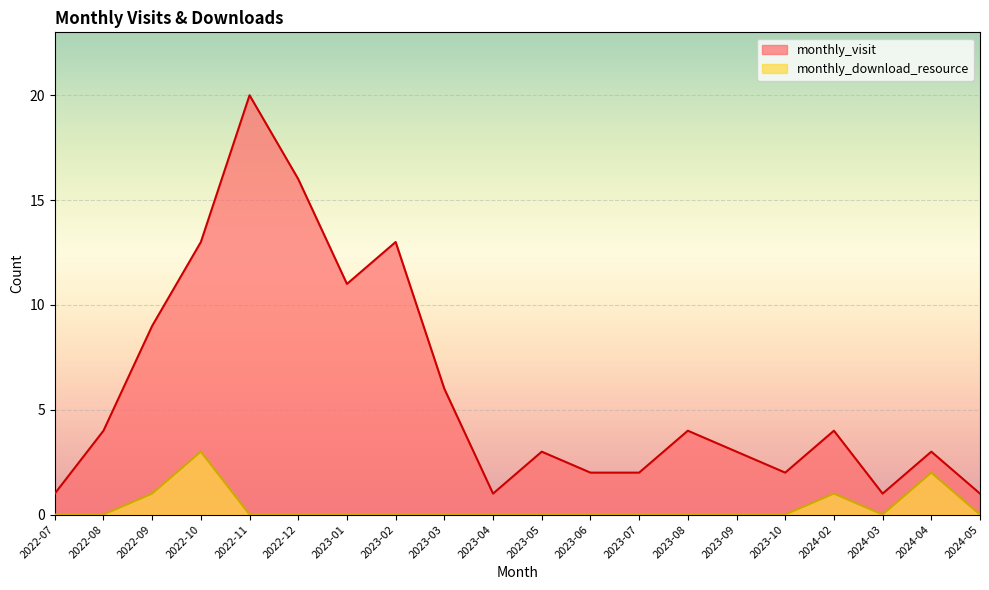

Reading left to right, extract all data points from this chart.

monthly_visit: 2022-07=1	2022-08=4	2022-09=9	2022-10=13	2022-11=20	2022-12=16	2023-01=11	2023-02=13	2023-03=6	2023-04=1	2023-05=3	2023-06=2	2023-07=2	2023-08=4	2023-09=3	2023-10=2	2024-02=4	2024-03=1	2024-04=3	2024-05=1
monthly_download_resource: 2022-07=0	2022-08=0	2022-09=1	2022-10=3	2022-11=0	2022-12=0	2023-01=0	2023-02=0	2023-03=0	2023-04=0	2023-05=0	2023-06=0	2023-07=0	2023-08=0	2023-09=0	2023-10=0	2024-02=1	2024-03=0	2024-04=2	2024-05=0